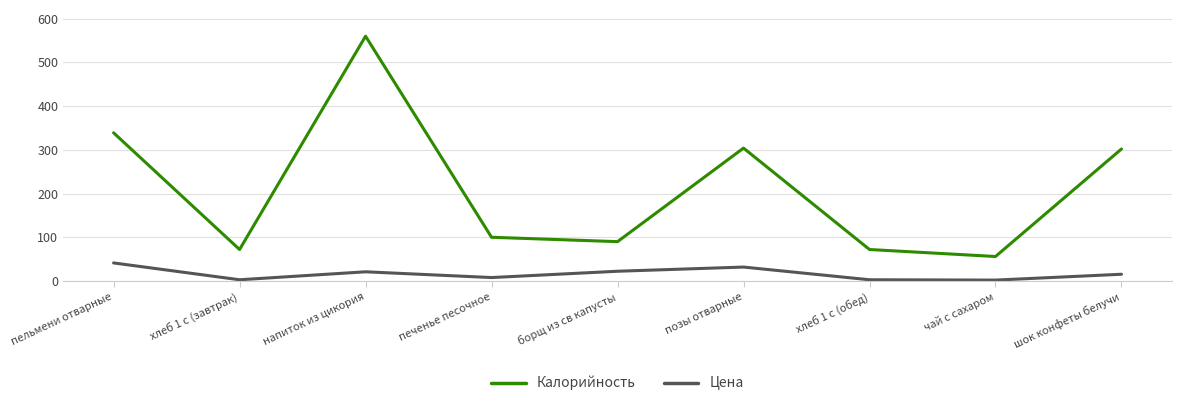

What is the average value of the Цена series?

16.4